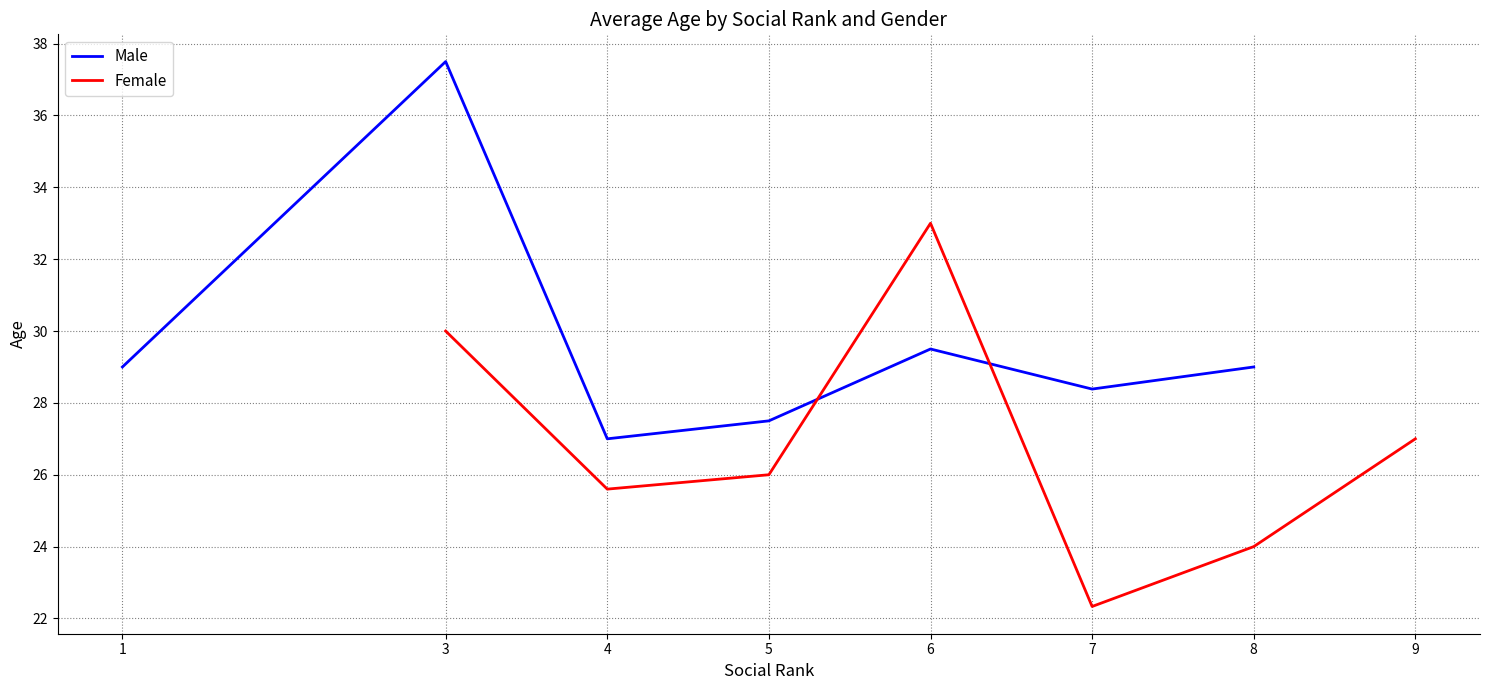

At which category does Male reach its first local peak?

3